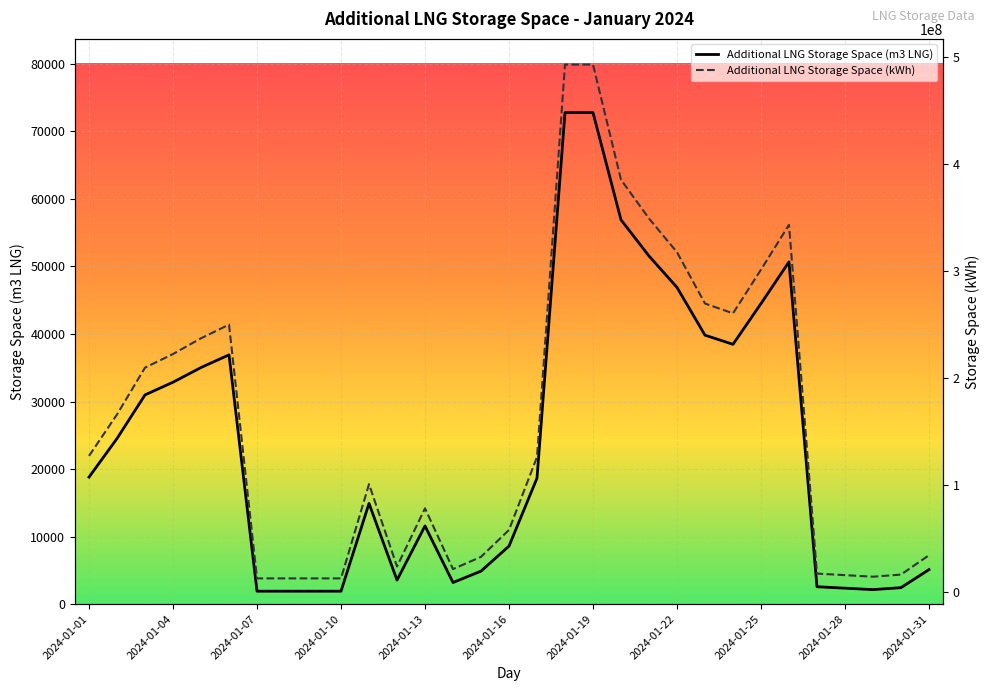

The value of Additional LNG Storage Space (m3 LNG) at 2024-01-13 is 11573. True or false?

True